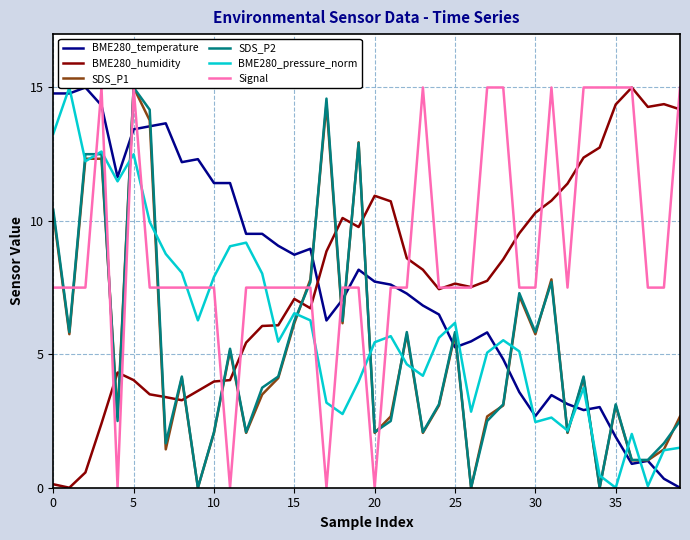

What is the difference between the second highest and second lowest values in the SDS_P1 series?

14.4